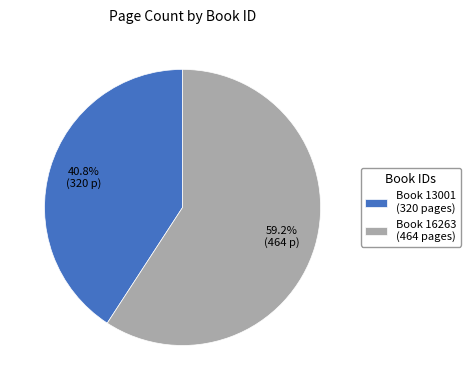

How much of the chart is everything except Book 13001 (320 pages)?

59.2%